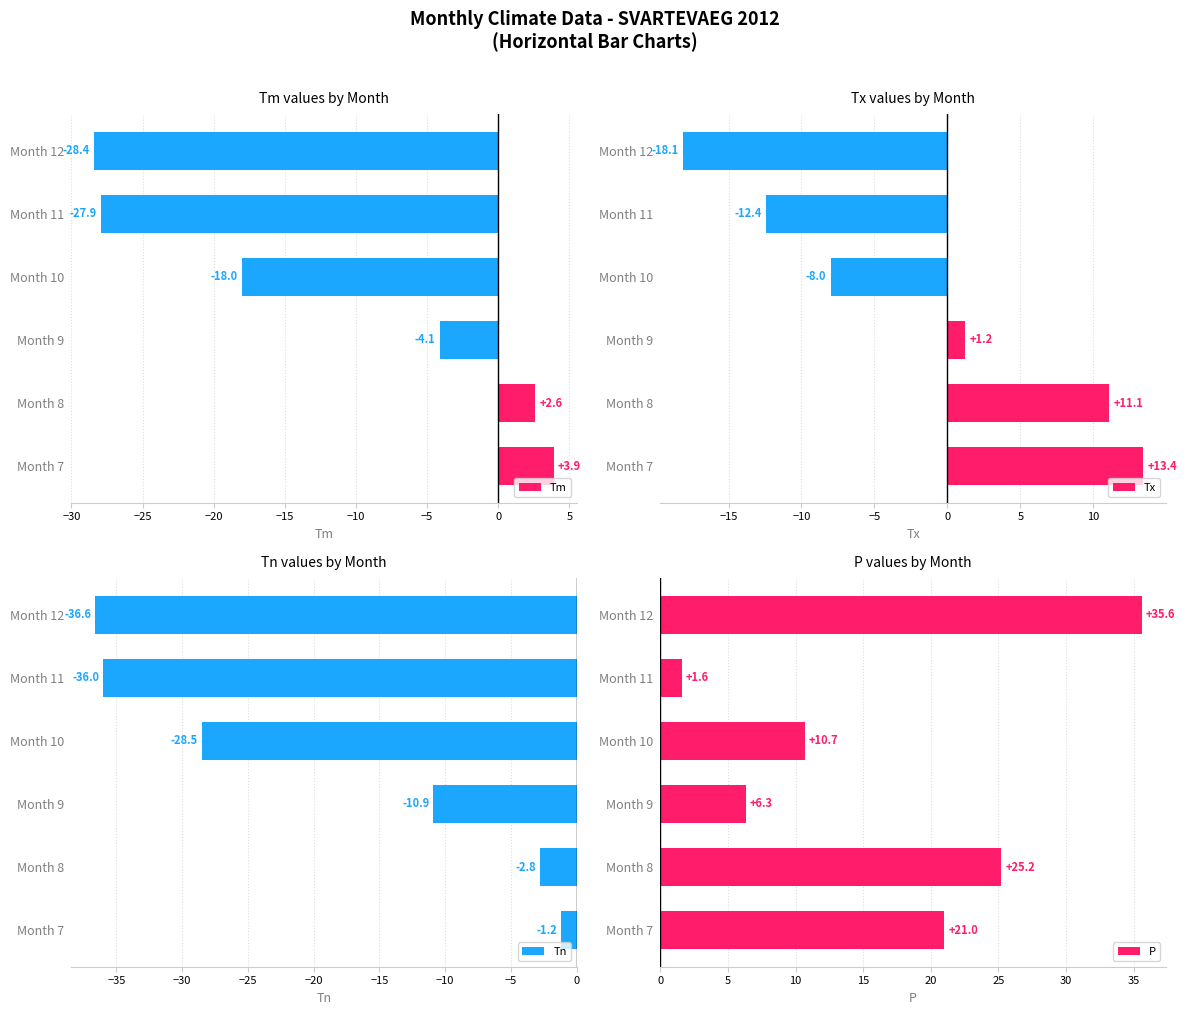

Count the number of data series in this chart.

4